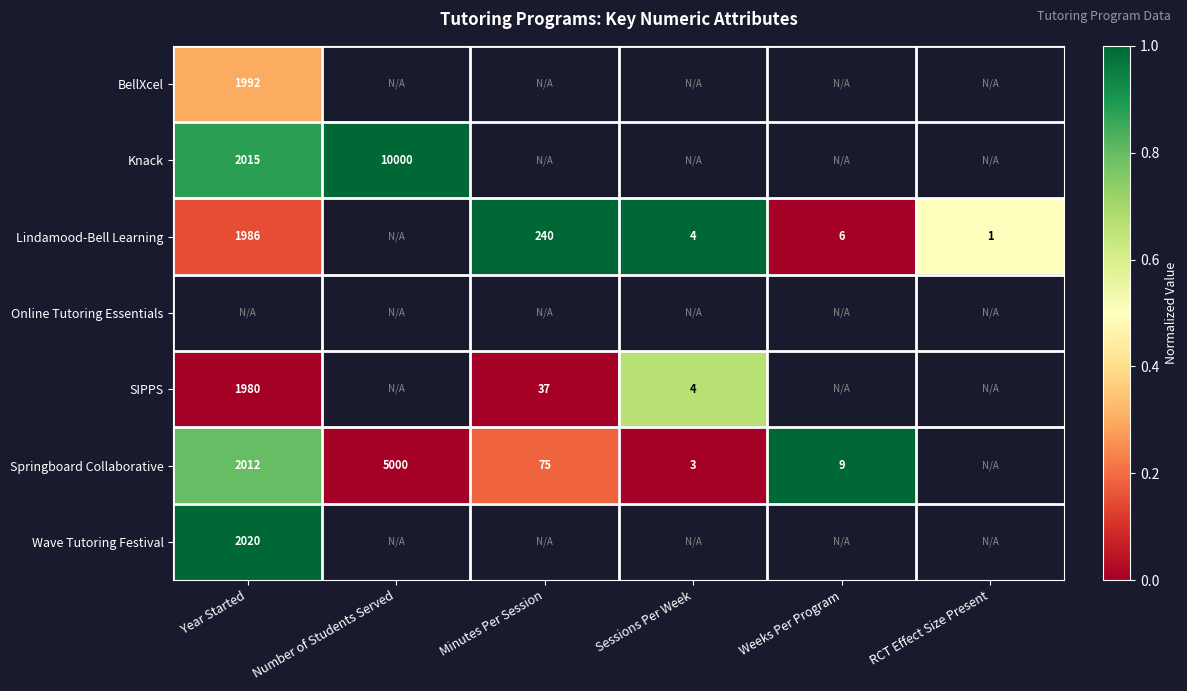

What is the maximum value shown in the chart?

1.0